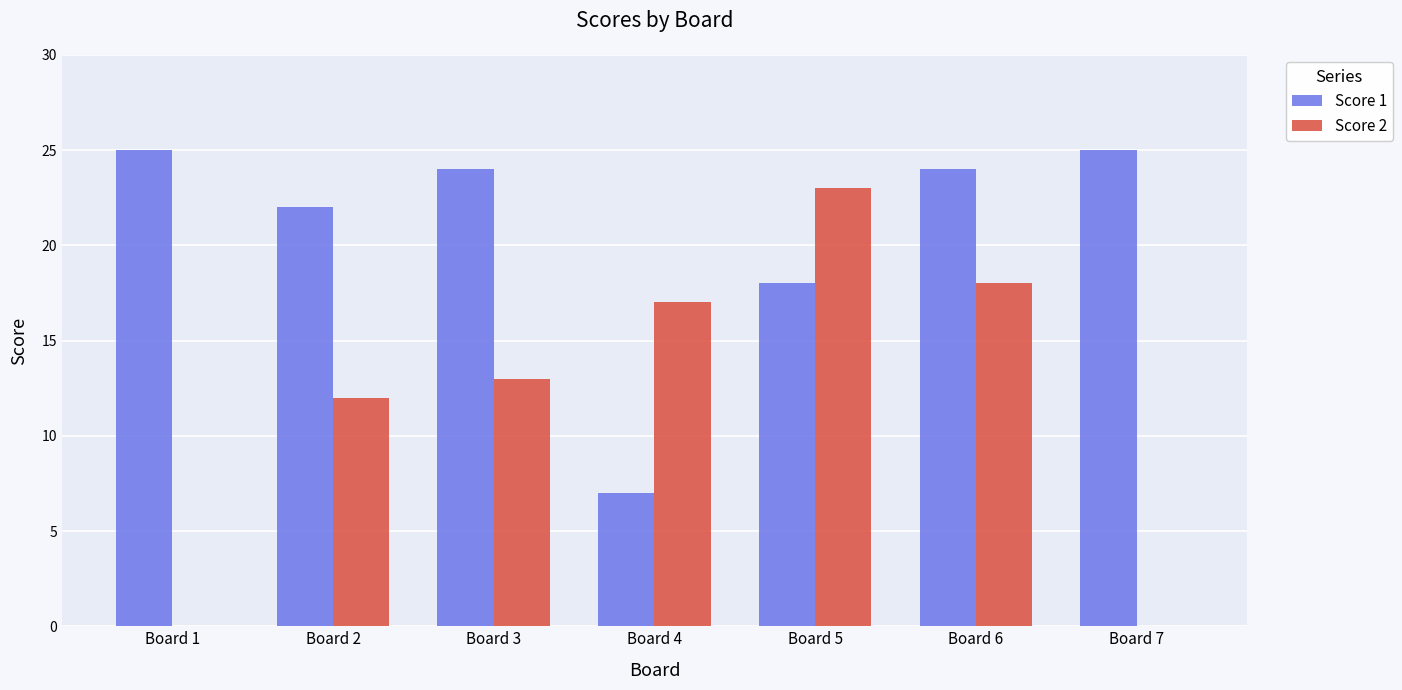

What is the sum of the Score 1 values at Board 3 and Board 4?

31